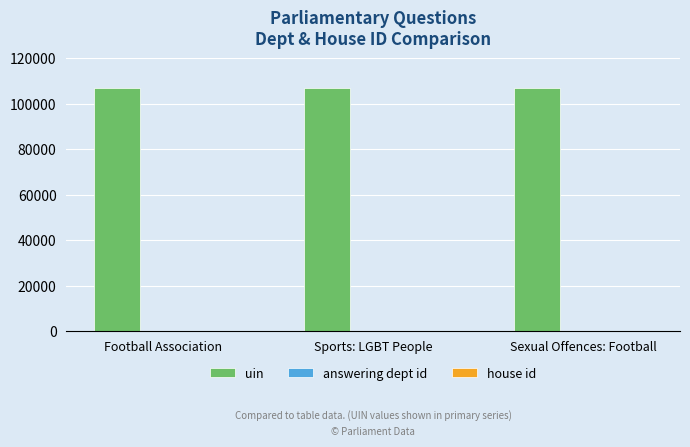

Is it true that uin equals 106868 at Sports: LGBT People?

True